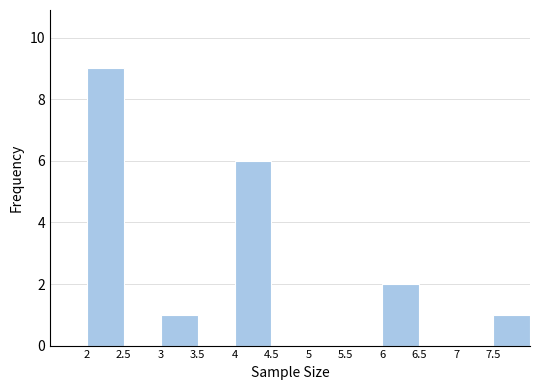

How tall is the bar that spans 2.0 to 2.5 on the x-axis? The values are not printed on the chart, so give them approximately, as read against the axis.

9